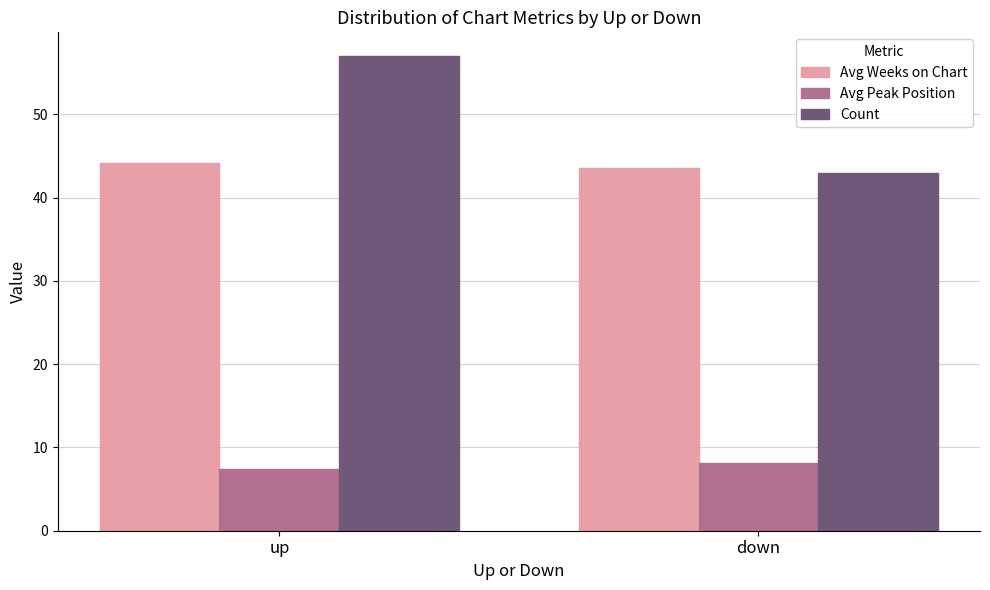

What are all the series names shown in the legend?

Avg Weeks on Chart, Avg Peak Position, Count